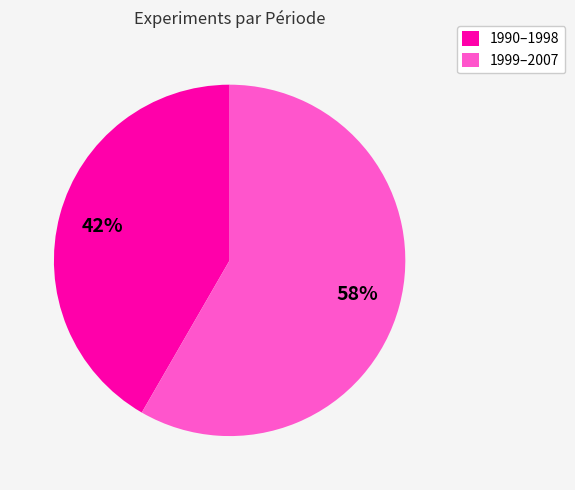

Which slice is the largest?

1999–2007